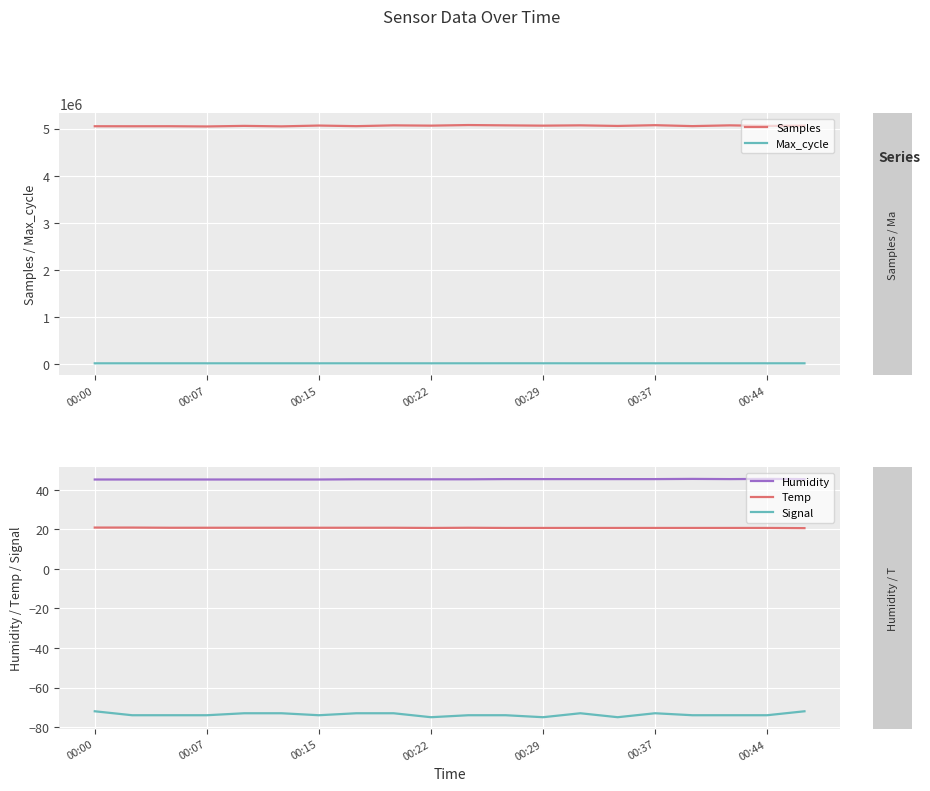

What are all the series names shown in the legend?

Samples, Max_cycle, Humidity, Temp, Signal